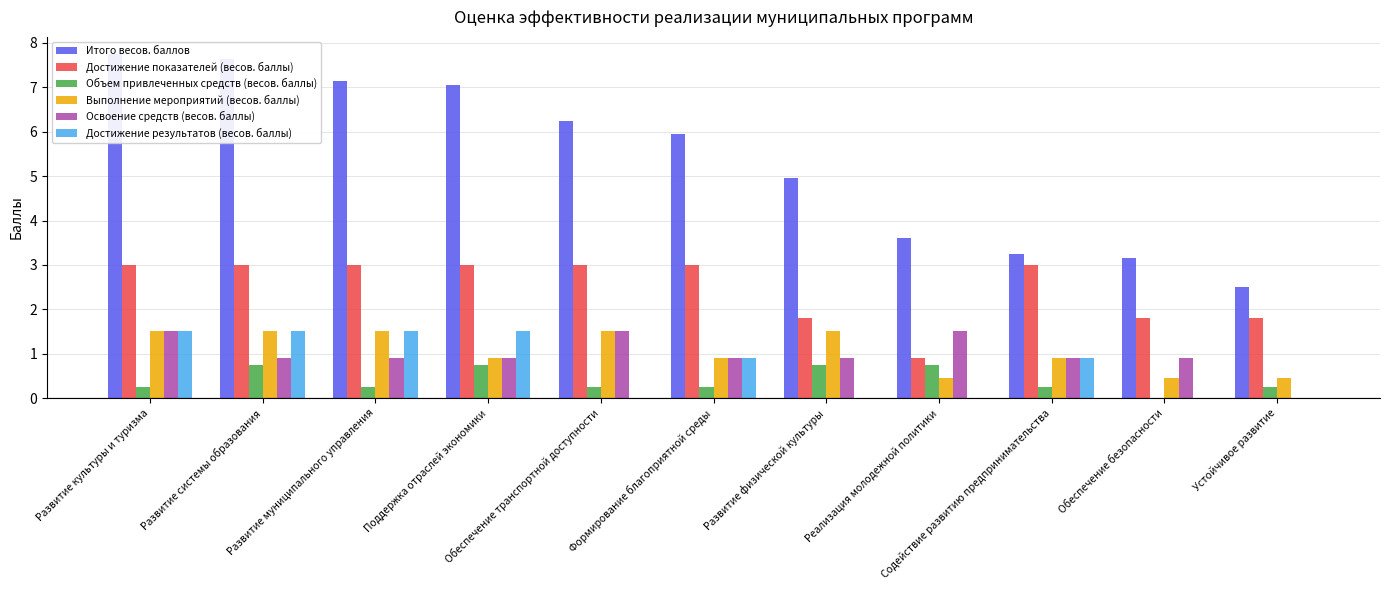

What is the value of the Достижение результатов (весов. баллы) bar at the 3rd from the left?

1.5